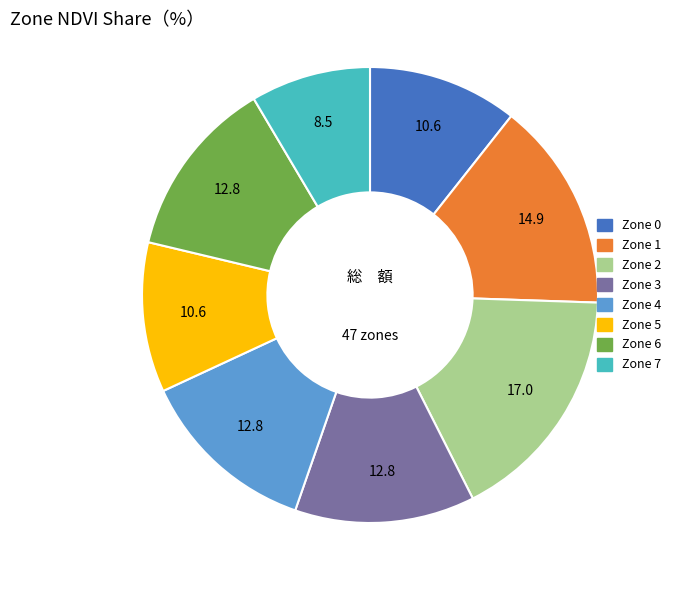

Which category has the biggest portion of the pie?

Zone 2